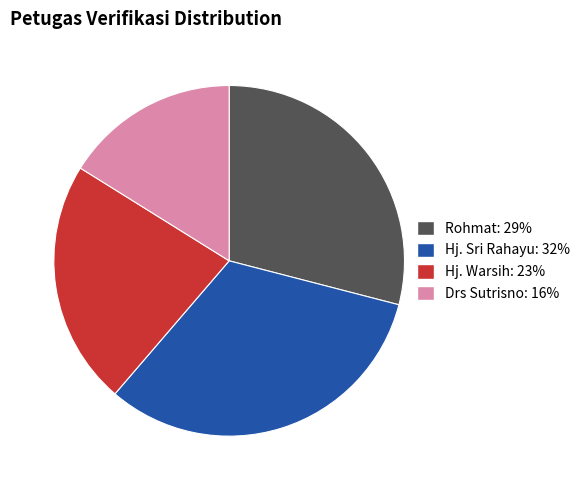

Does any single category account for the majority?

No